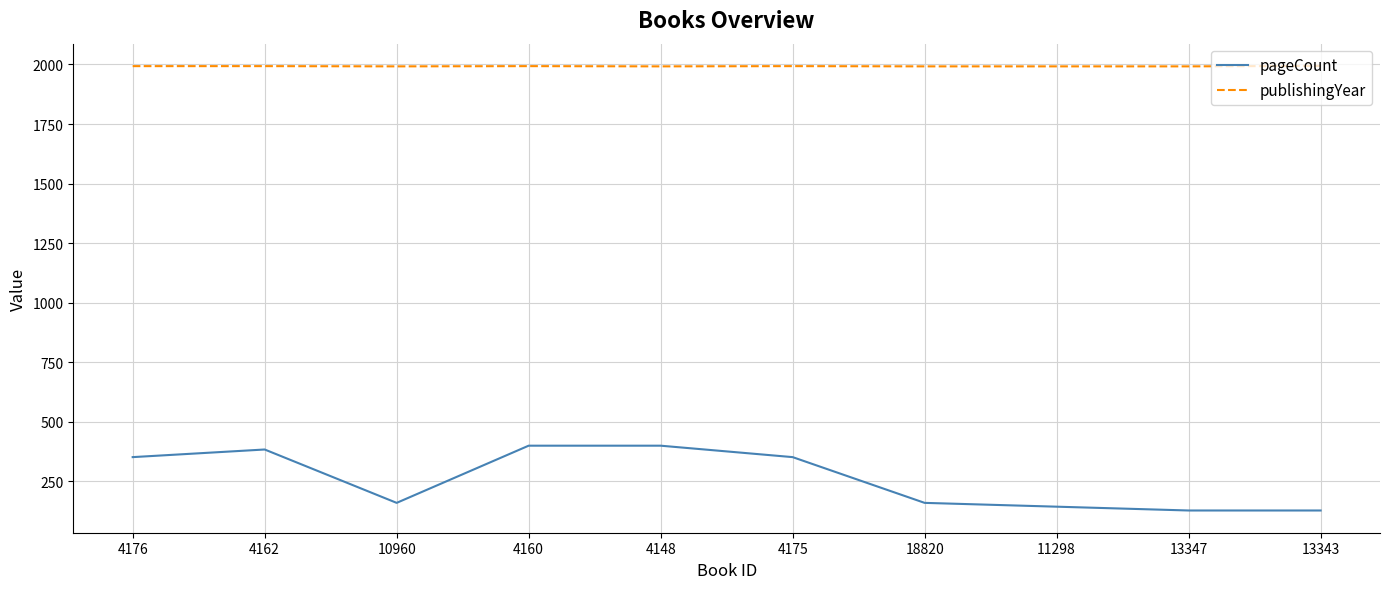

List the series in order of their overall mean, highest first.

publishingYear, pageCount